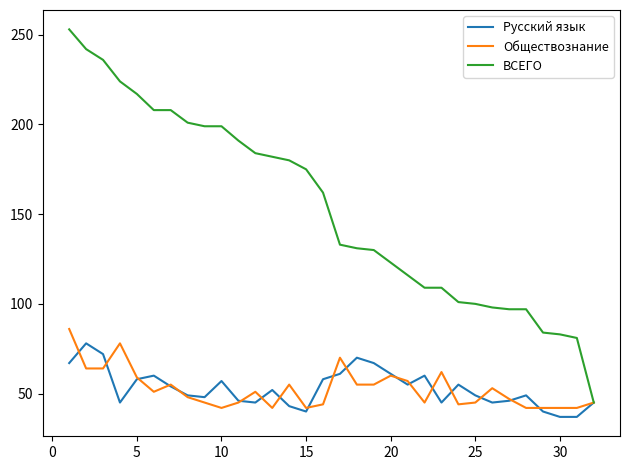

List the series in order of their peak value, highest first.

ВСЕГО, Обществознание, Русский язык